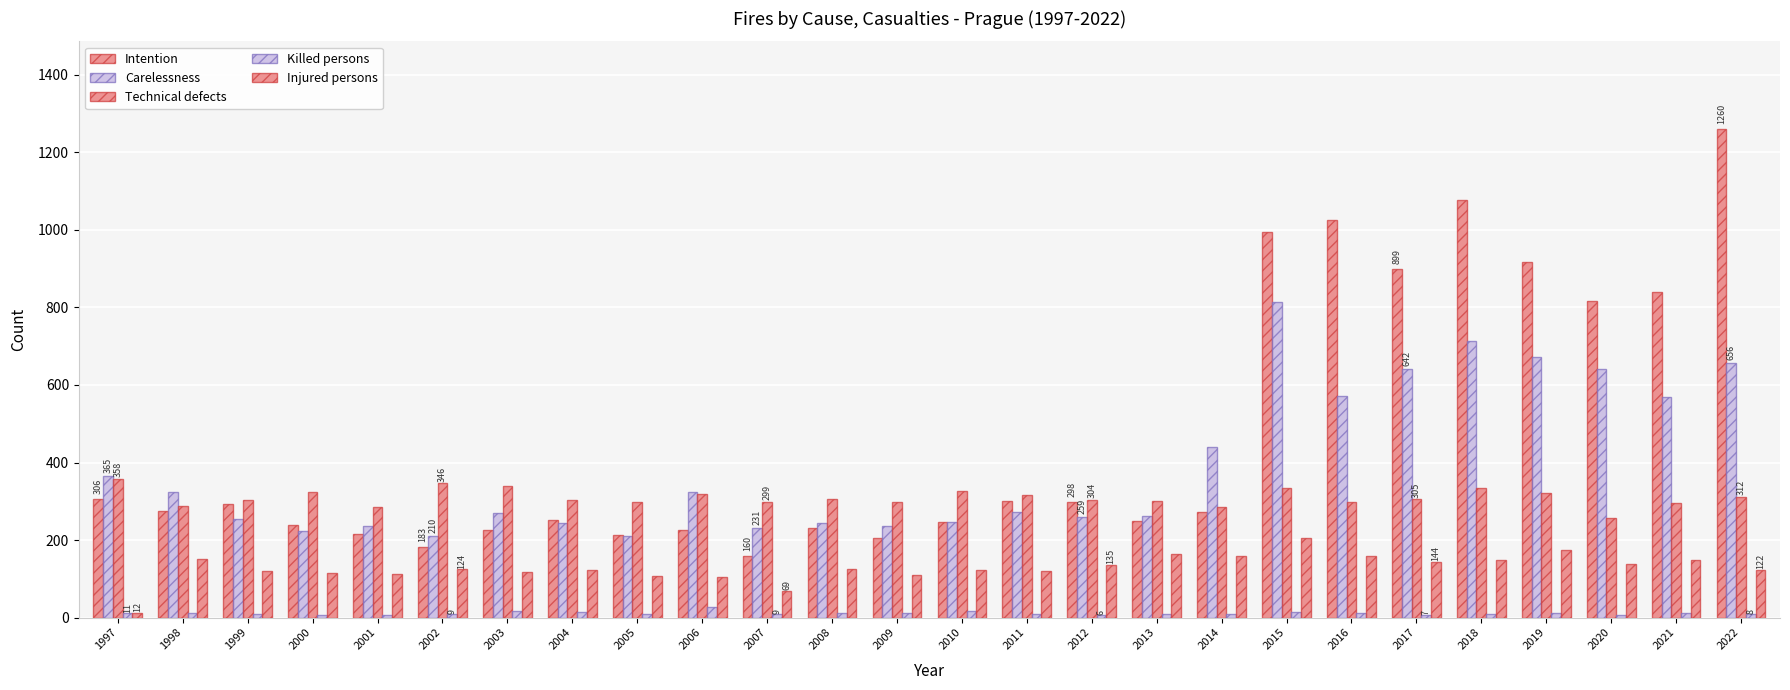

At which label does Injured persons first exceed 124?

1998